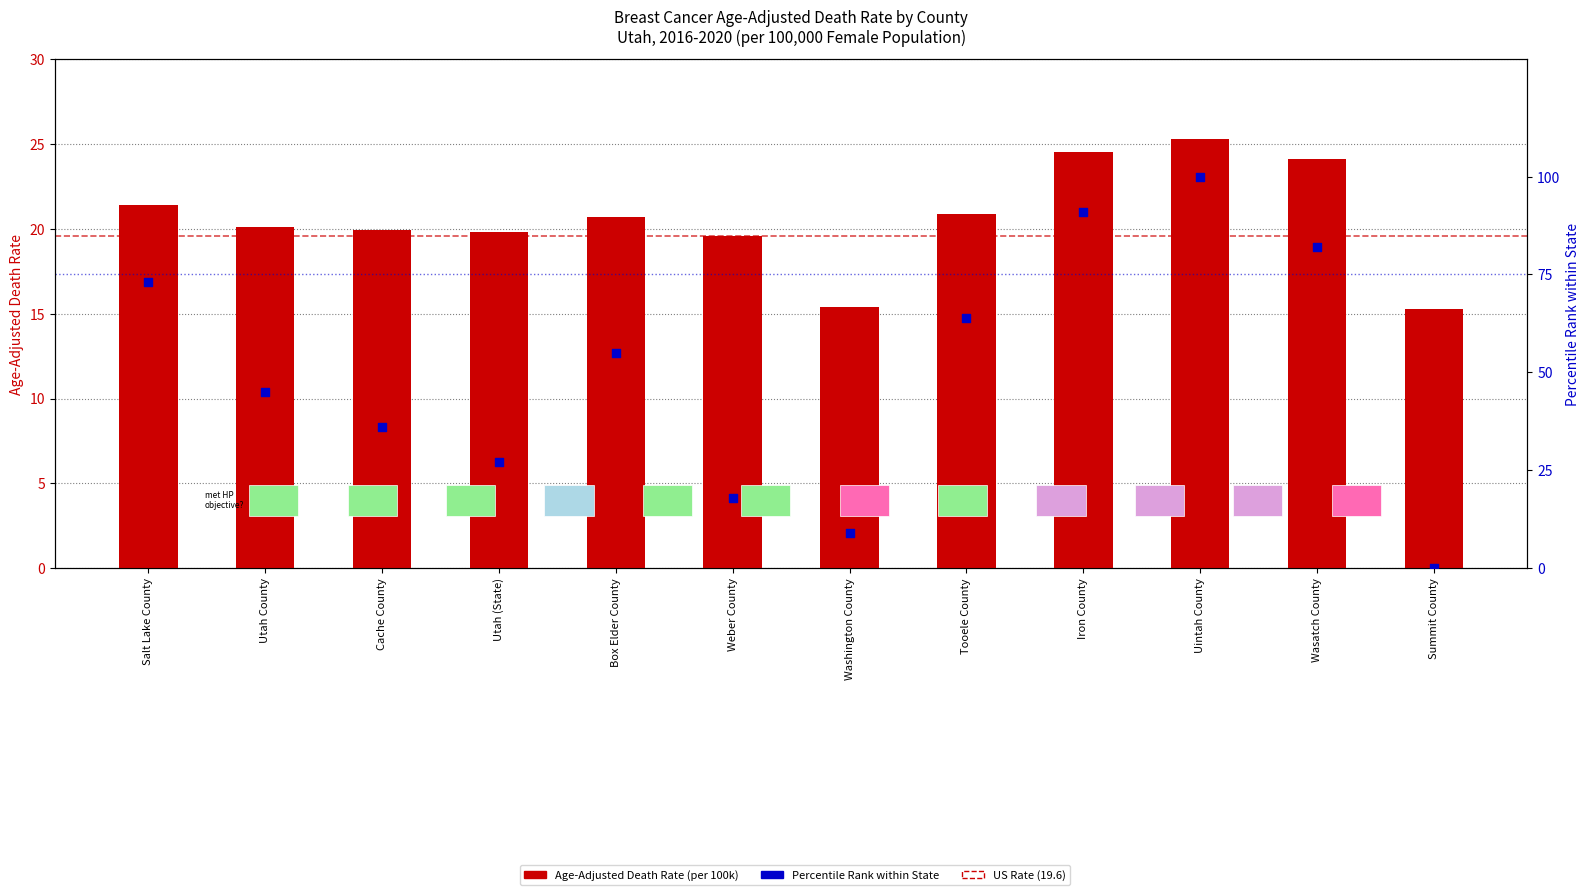

Is the value of Percentile Rank at Washington County greater than the value of Age-Adjusted Death Rate at Cache County?

No